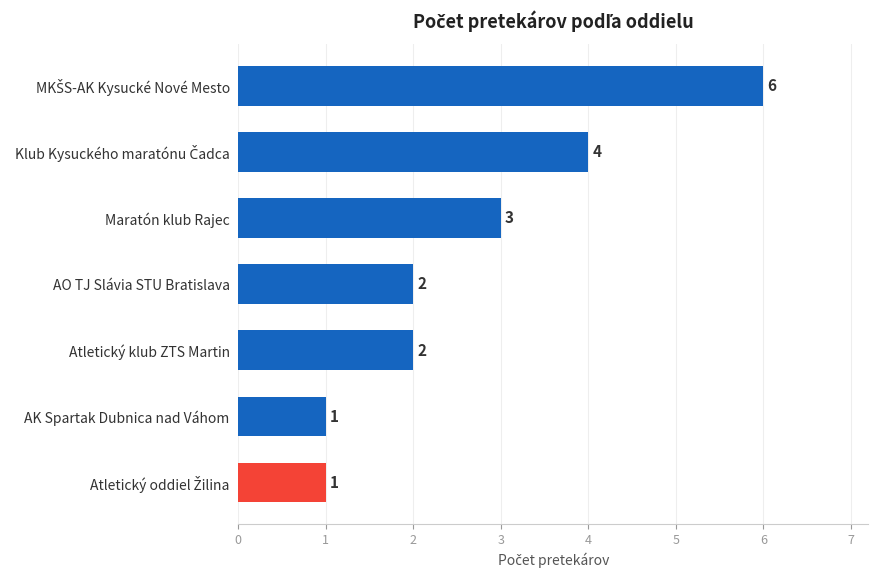

How many bars are there in total?

7